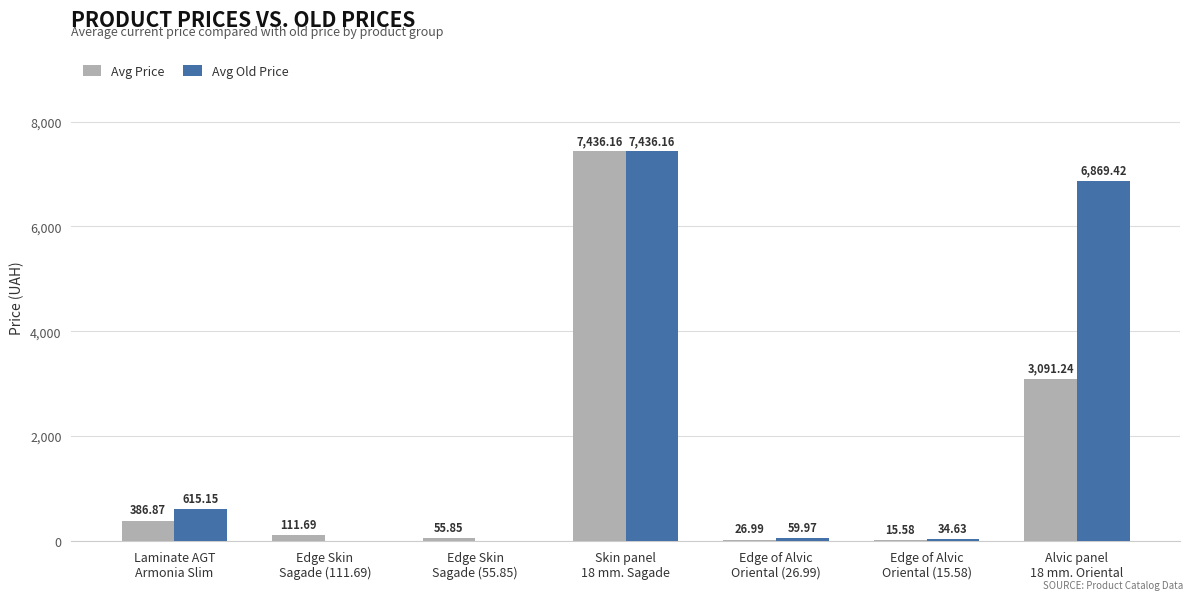

Which series has the largest total across all categories?

Avg Old Price